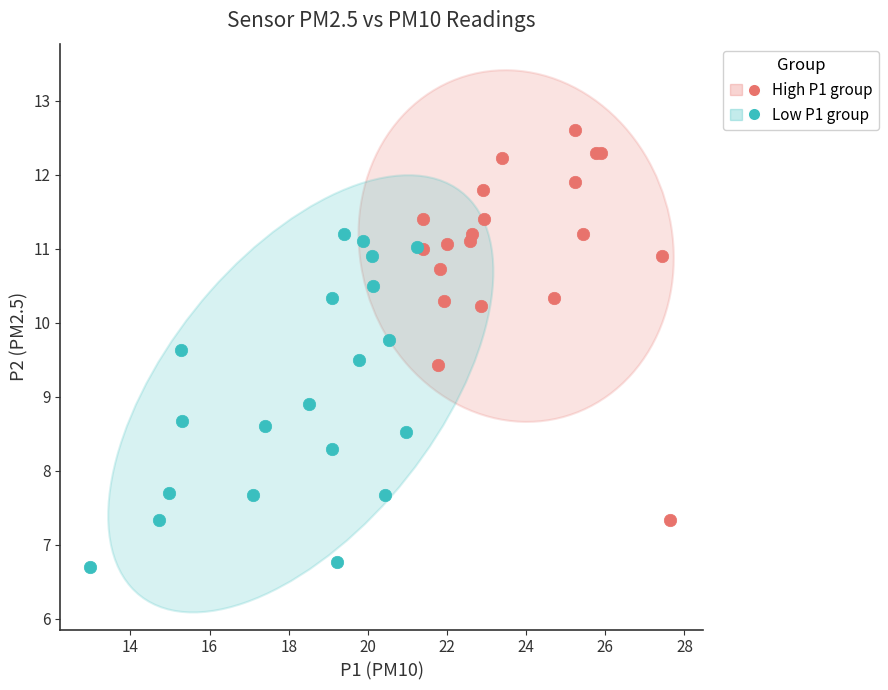

Which series reaches the minimum Y coordinate?

Low P1 group